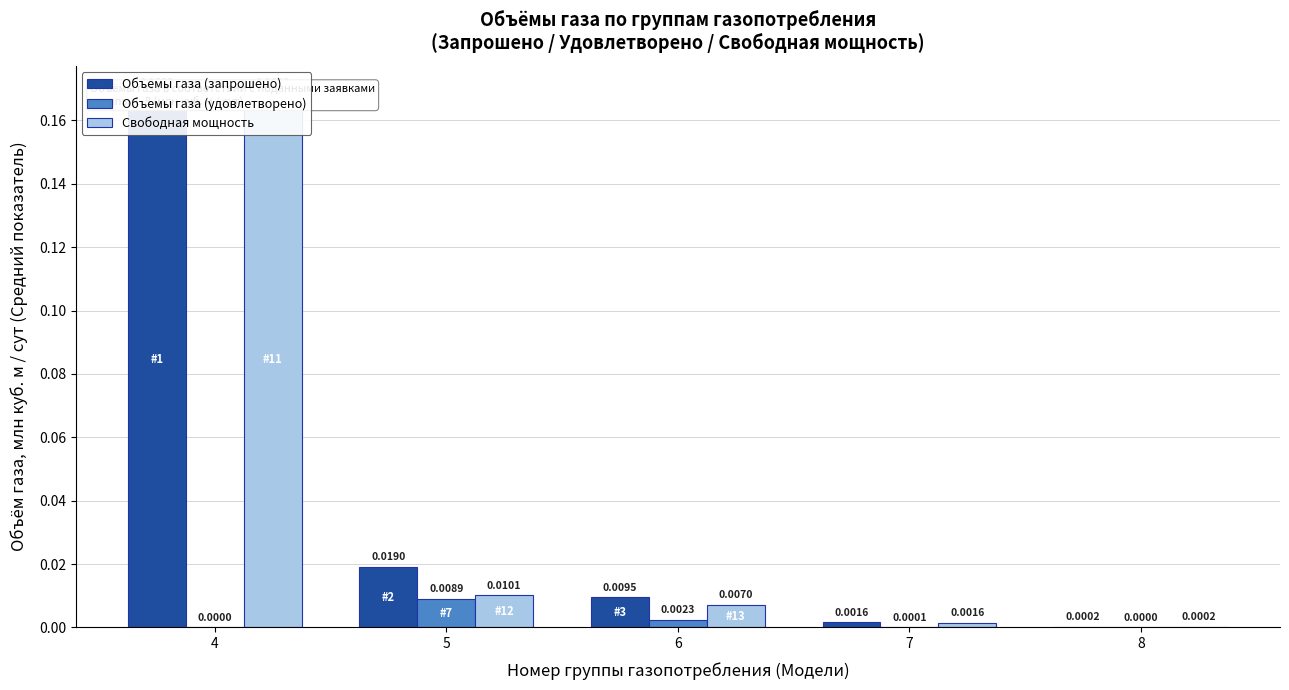

True or false: Объемы газа (запрошено) has a value of 0.2 at 4.

True